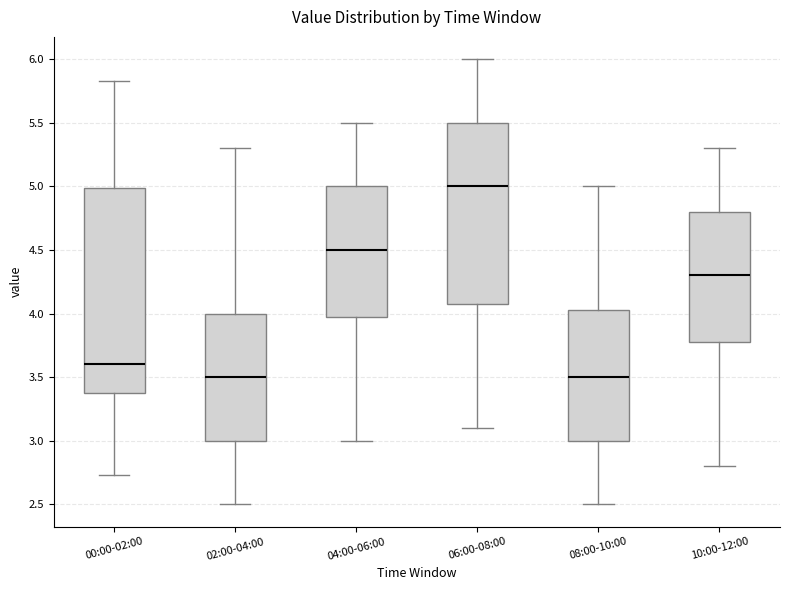

Where does the median line of the box for 06:00-08:00 sit on the y-axis? The values are not printed on the chart, so give them approximately, as read against the axis.

5.00